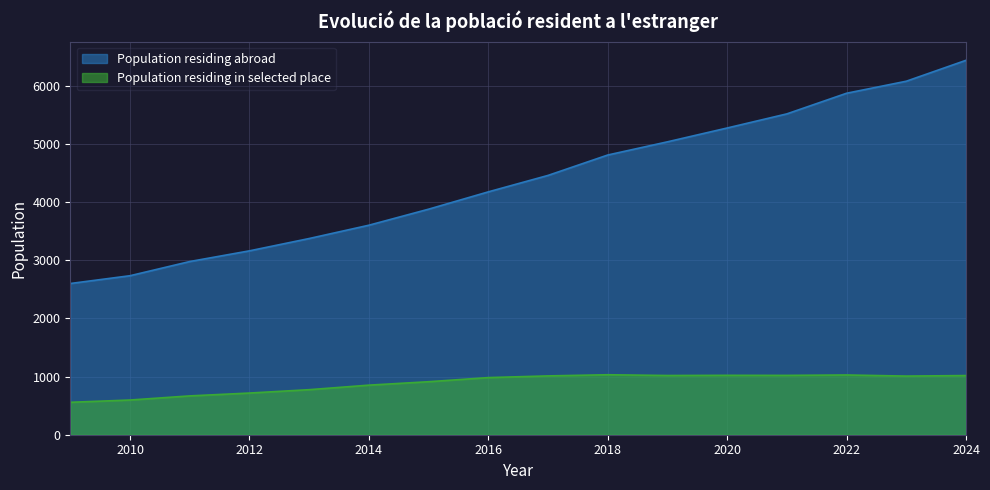

Reading left to right, extract all data points from this chart.

2602	2736	2980	3164	3376	3605	3881	4179	4462	4813	5040	5278	5521	5876	6083	6443